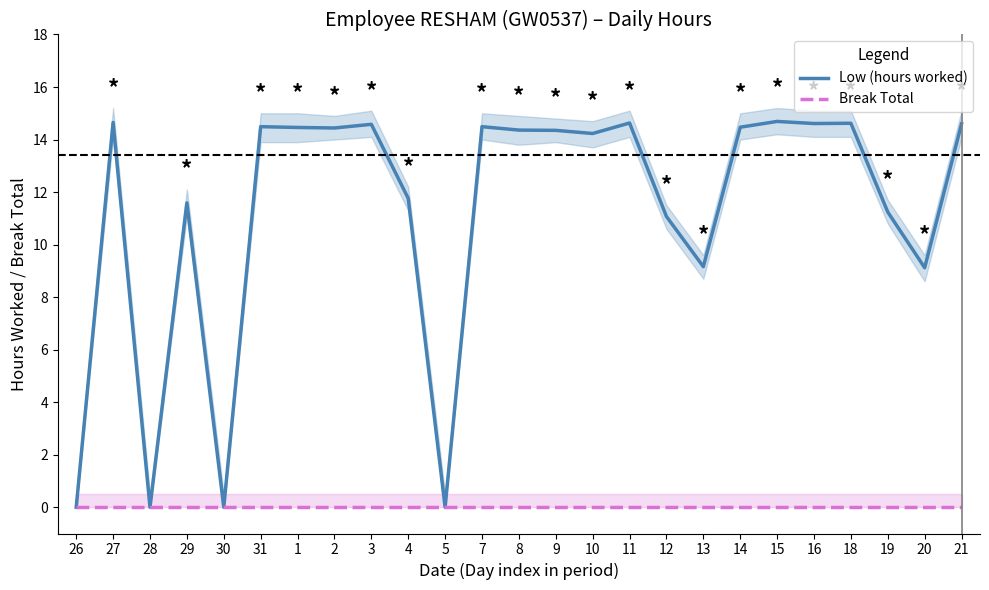

Reading left to right, transcribe all the data shown in this chart.

Low (hours worked): 0.0	14.7	0.0	11.6	0.0	14.5	14.5	14.4	14.6	11.8	0.0	14.5	14.4	14.3	14.2	14.6	11.1	9.2	14.5	14.7	14.6	14.6	11.2	9.1	14.6
Break Total: 0.0	0.0	0.0	0.0	0.0	0.0	0.0	0.0	0.0	0.0	0.0	0.0	0.0	0.0	0.0	0.0	0.0	0.0	0.0	0.0	0.0	0.0	0.0	0.0	0.0